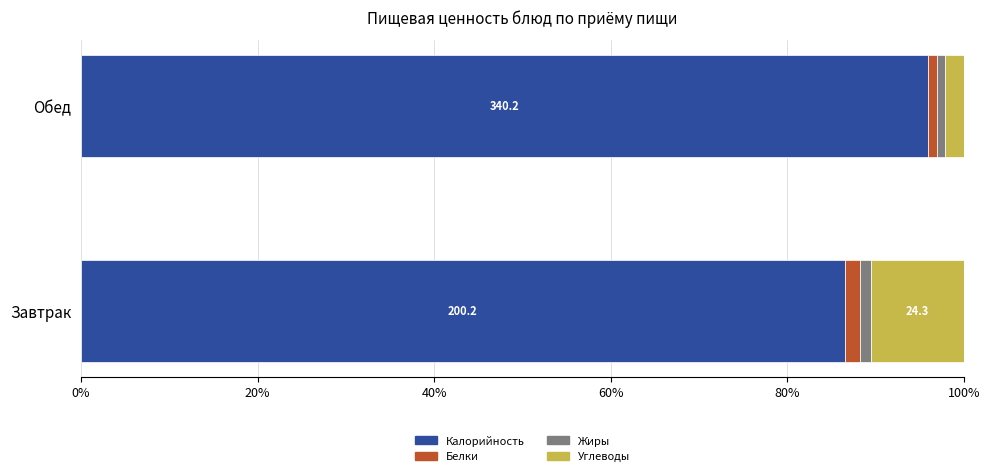

What is the difference between the maximum and minimum values in the Калорийность series?

9.4